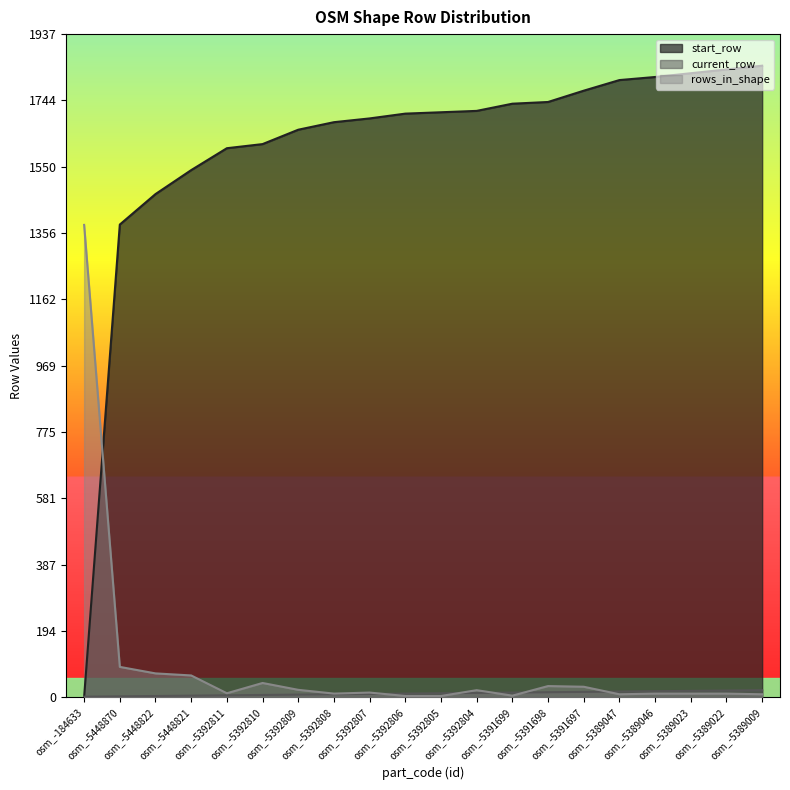

True or false: start_row has a value of 1470 at osm_-5448822.

True